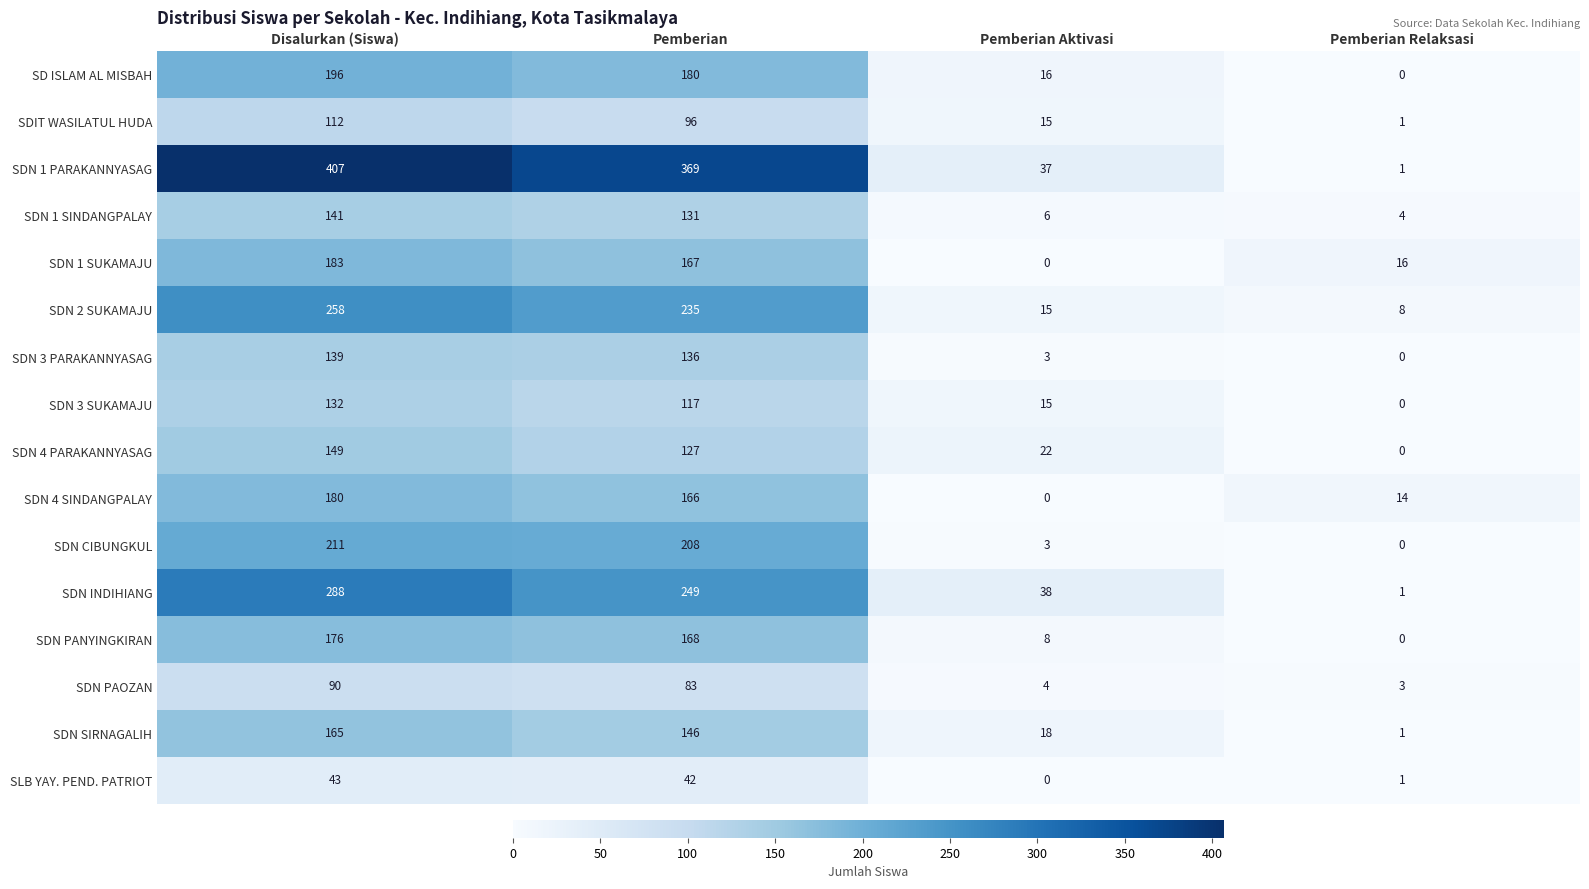

Which series has the widest spread of values?

SDN 1 PARAKANNYASAG